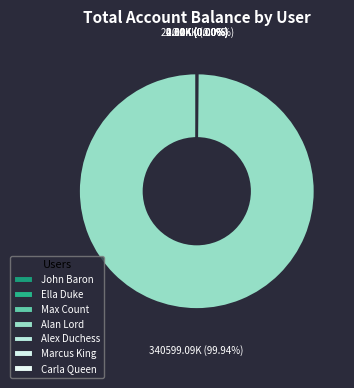

Count the number of slices in the pie.

7